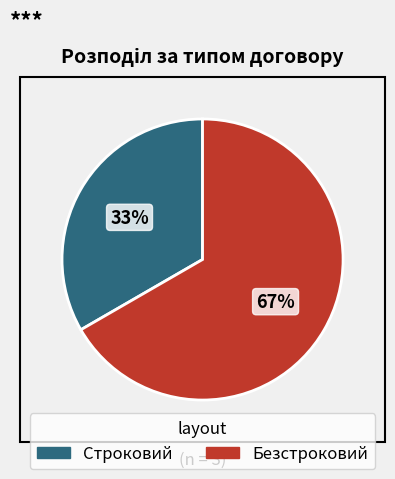

Rank the categories by value from lowest to highest.

Строковий, Безстроковий